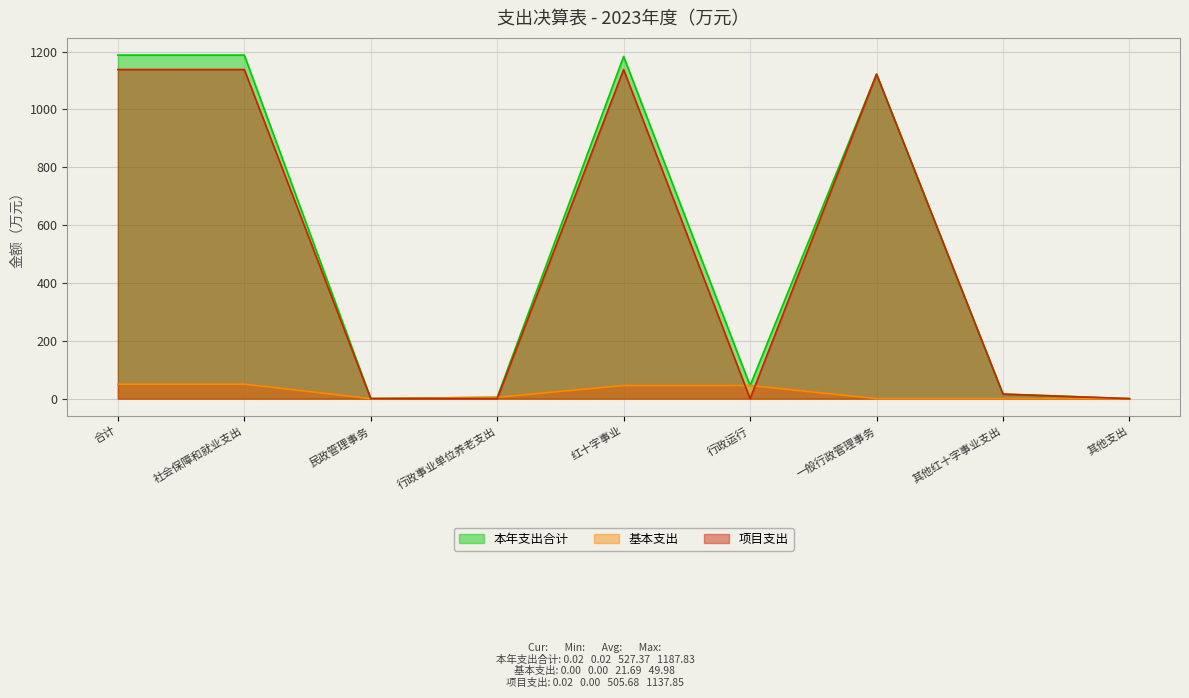

At which category is the sum across all series the highest?

合计